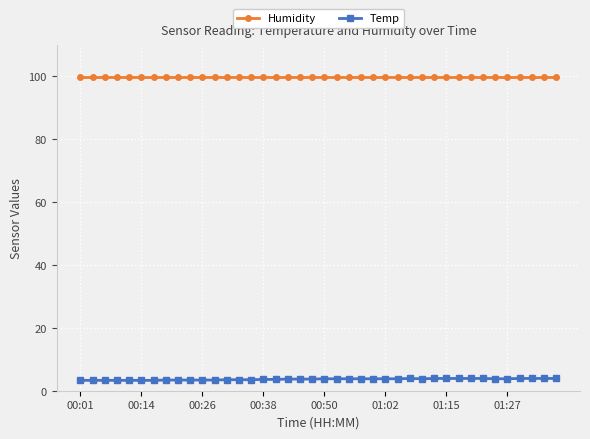

Rank the series by their average value, from lowest to highest.

Temp, Humidity